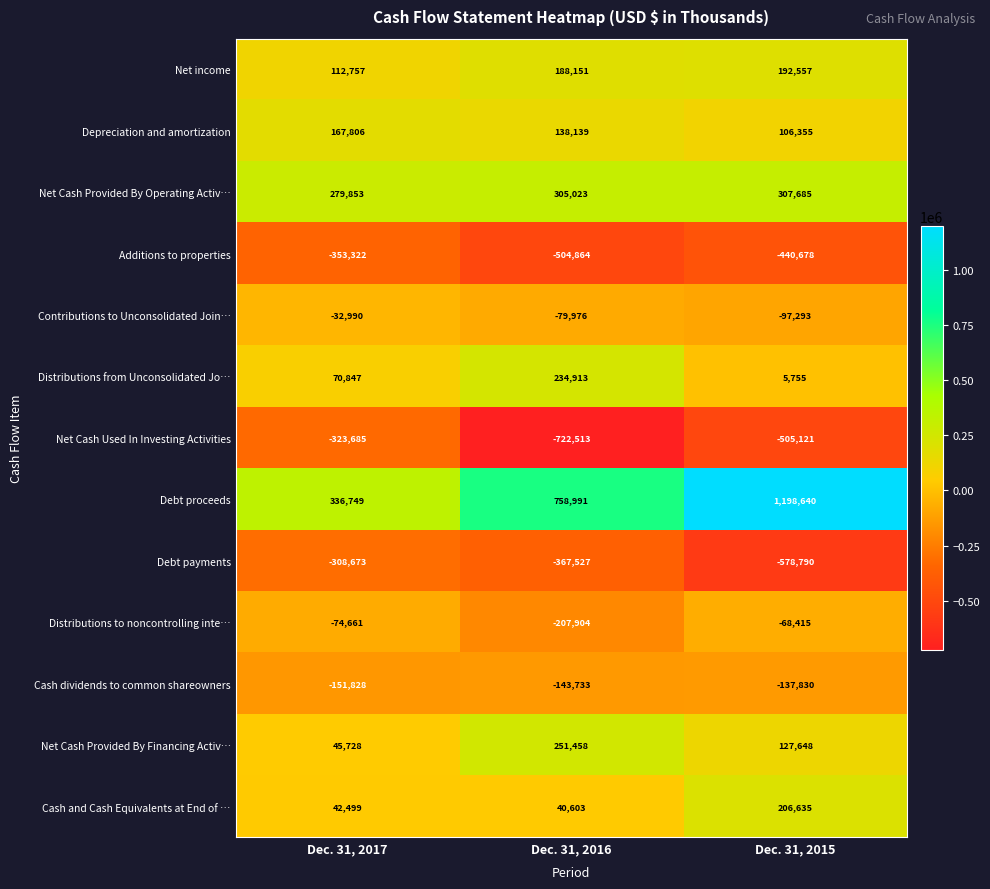

Rank the series at Dec. 31, 2015 from lowest to highest value.

Debt payments, Net Cash Used In Investing Activities, Additions to properties, Cash dividends to common shareowners, Contributions to Unconsolidated Join…, Distributions to noncontrolling inte…, Distributions from Unconsolidated Jo…, Depreciation and amortization, Net Cash Provided By Financing Activ…, Net income, Cash and Cash Equivalents at End of …, Net Cash Provided By Operating Activ…, Debt proceeds